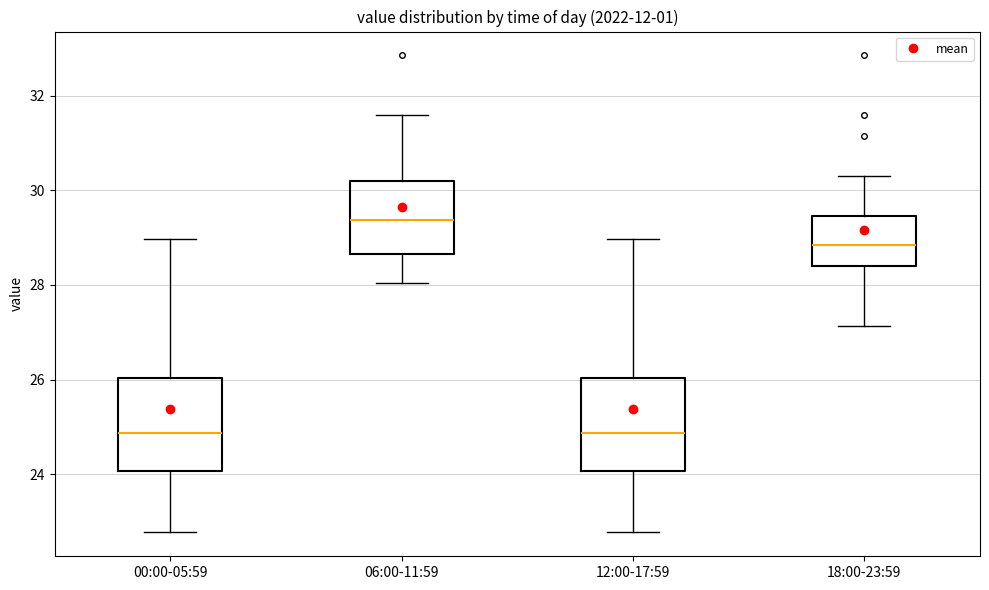

Reading left to right, transcribe this box plot: for each box, give where its median line is, the range the box spans, and where its two whiskers end, as read against the y-axis. The values are not printed on the chart, so give them approximately, as read against the axis.

00:00-05:59: median 24.8, box 24.0 to 26.0, whiskers 22.8 to 29.0
06:00-11:59: median 29.4, box 28.6 to 30.2, whiskers 28.0 to 31.6
12:00-17:59: median 24.8, box 24.0 to 26.0, whiskers 22.8 to 29.0
18:00-23:59: median 28.8, box 28.4 to 29.4, whiskers 27.2 to 30.4